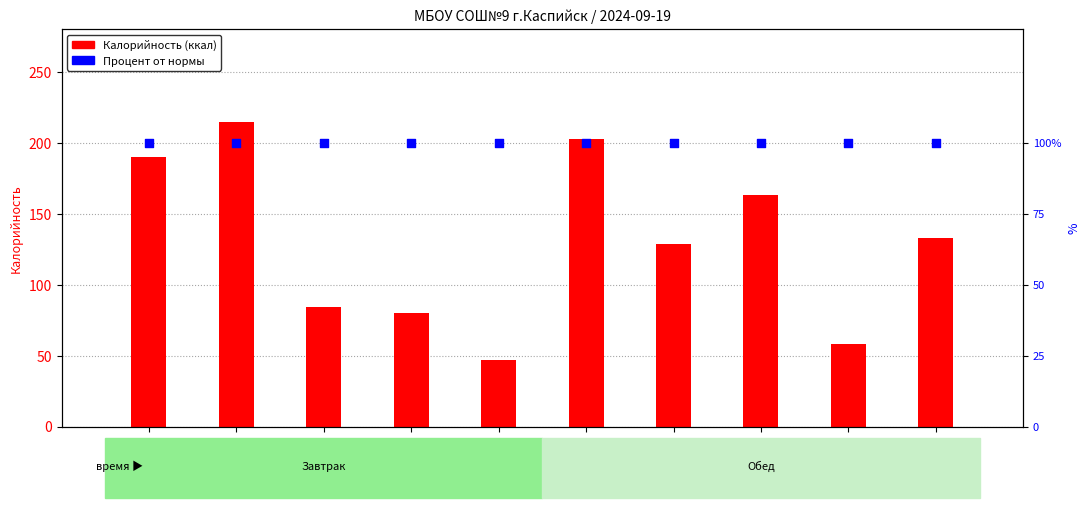

Which series contains the lowest Y value?

Калорийность